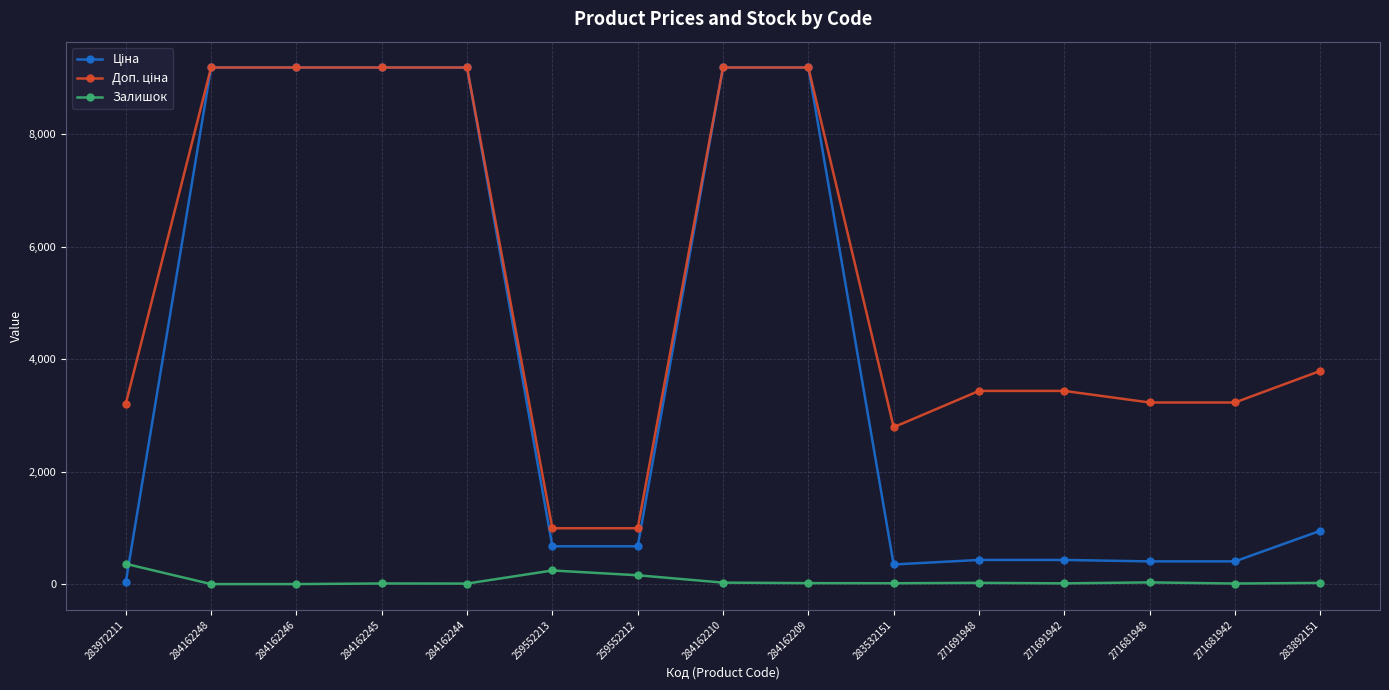

At which label is Залишок closest to 180?

259552212